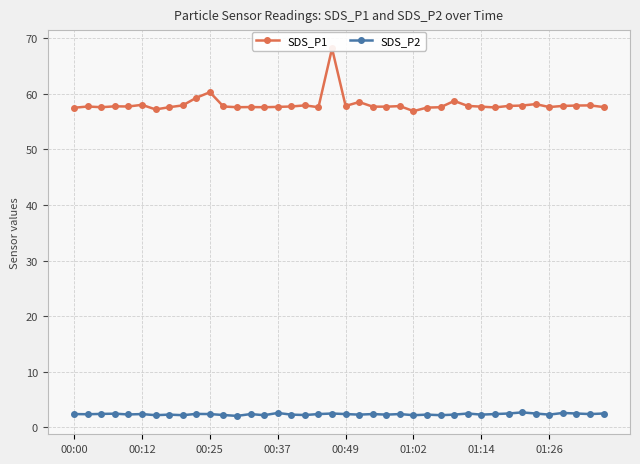

True or false: SDS_P2 has a value of 1.0 at 01:26.

False